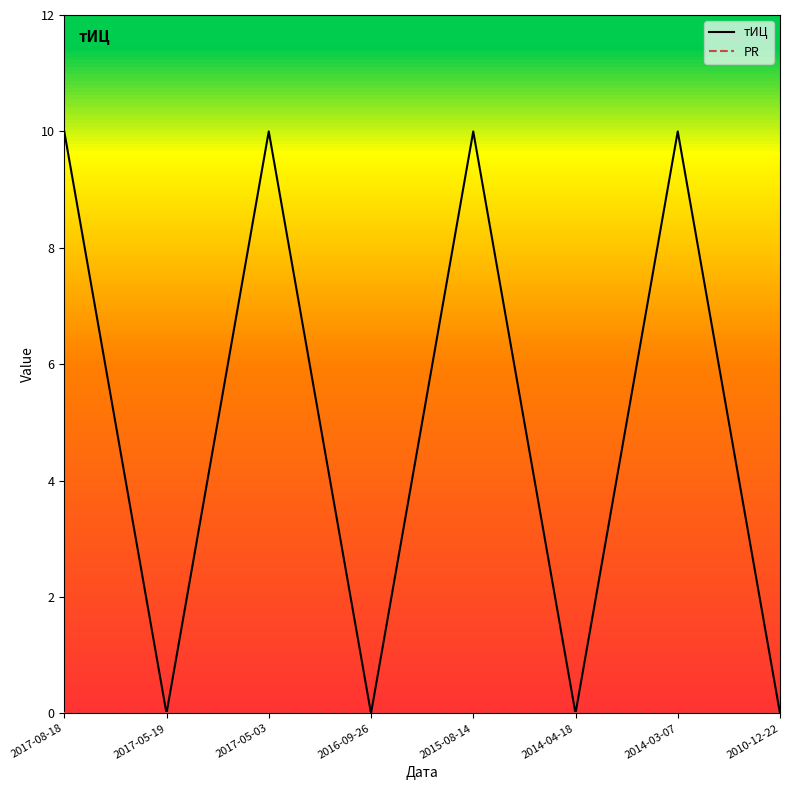

Which series has the largest total across all categories?

тИЦ